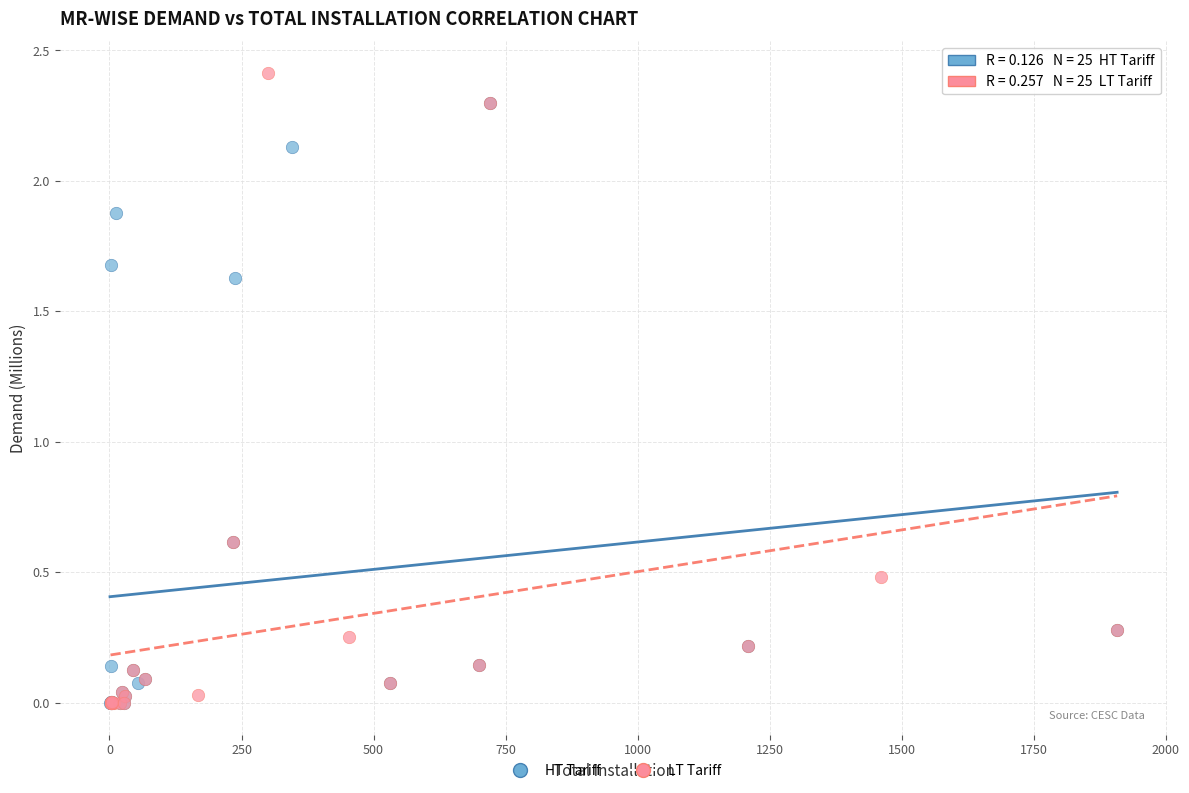

Which series reaches the maximum Y coordinate?

LT Tariff